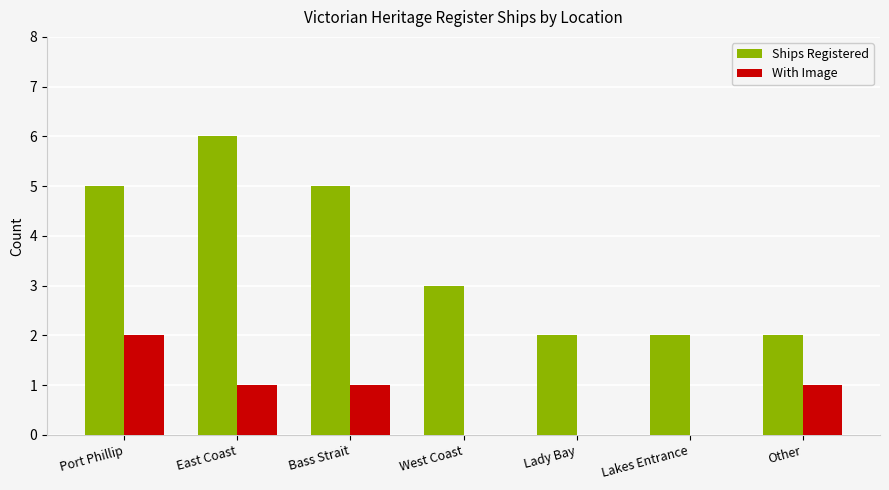

Which series has the largest total across all categories?

Ships Registered